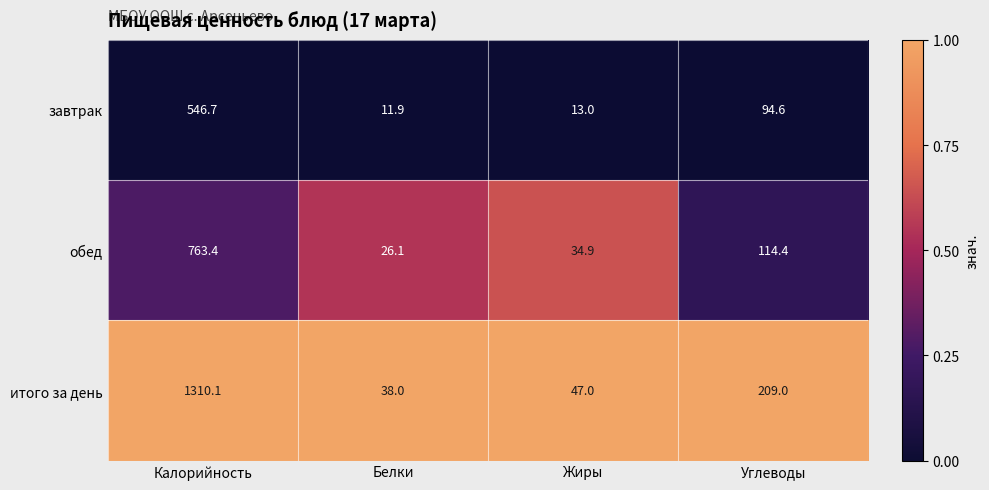

The обед series shows 40.7 at Белки. True or false?

False